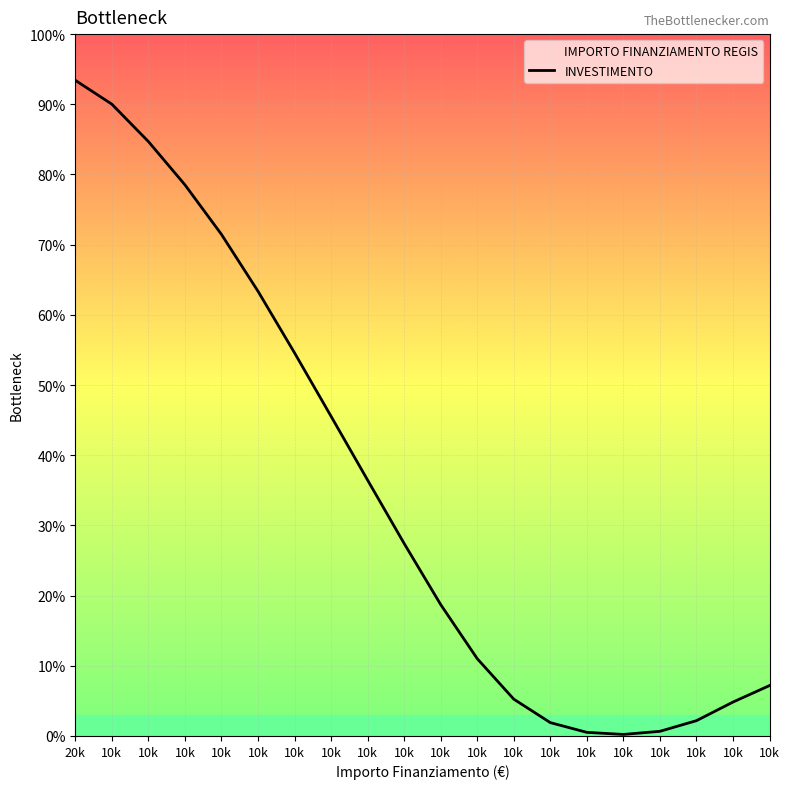

Which category has the lowest value across all series?

10k